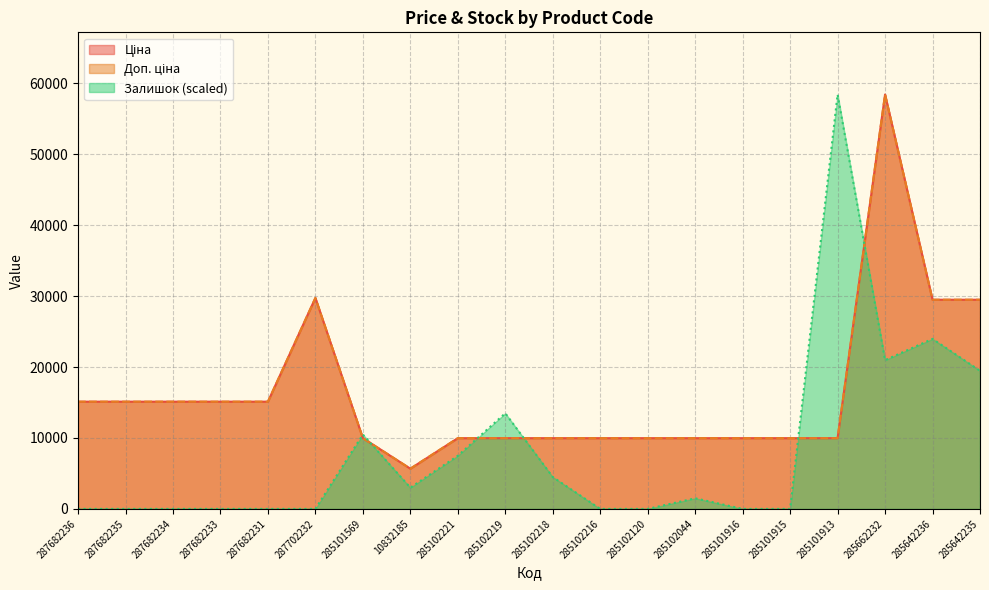

How many intersections are there between Залишок and Ціна?

6